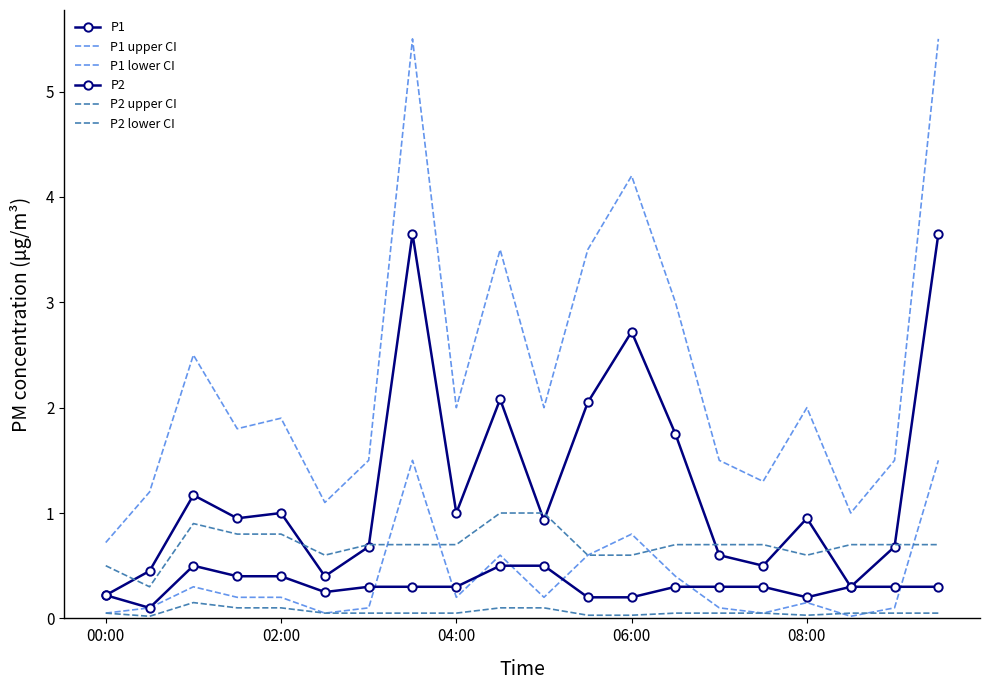

True or false: P2 and P1 cross at least once.

False